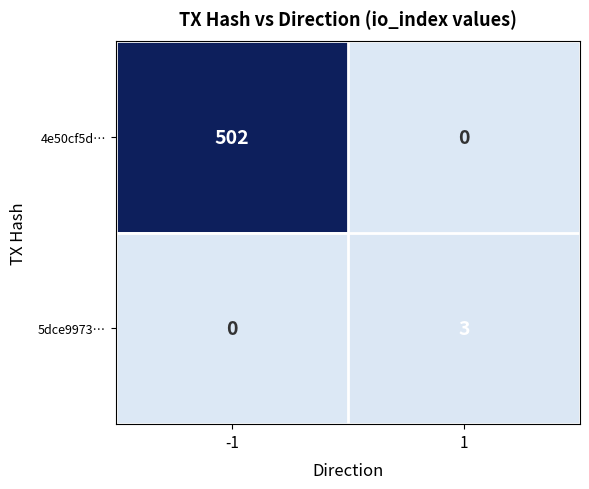

What is the difference between the highest and lowest values at -1?

502